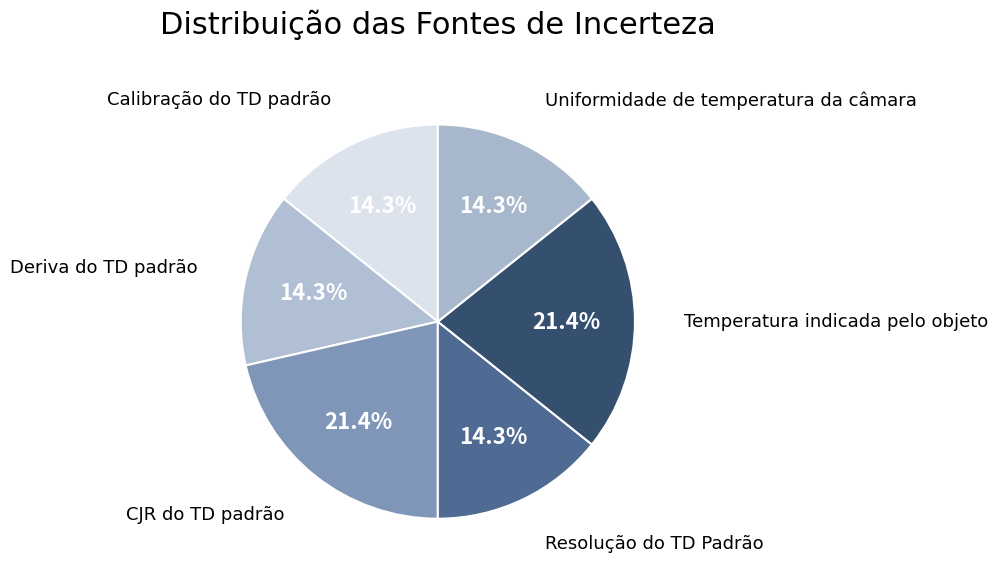

Is there a majority slice in this chart?

No